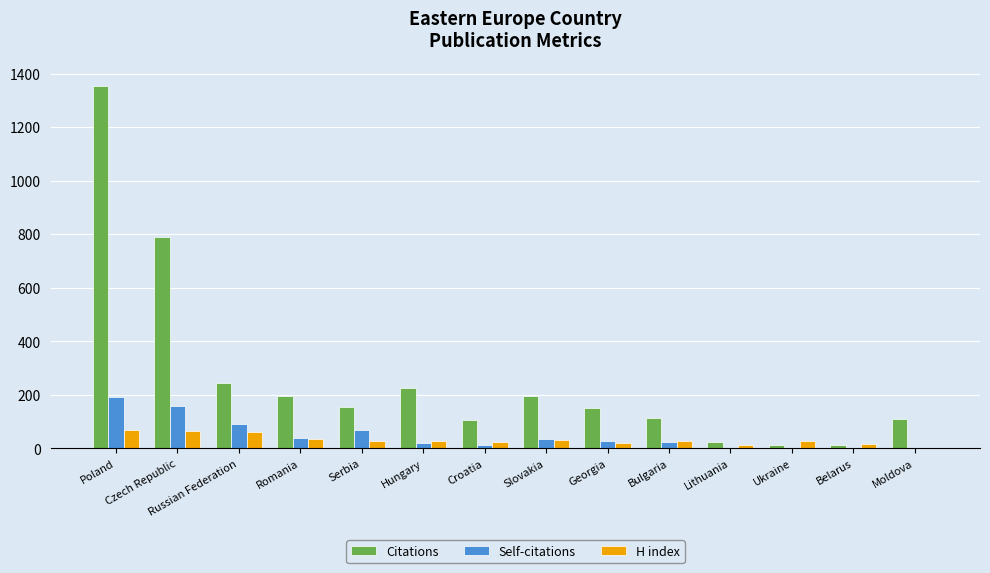

Between Poland and Serbia, which series saw the biggest shift?

Citations